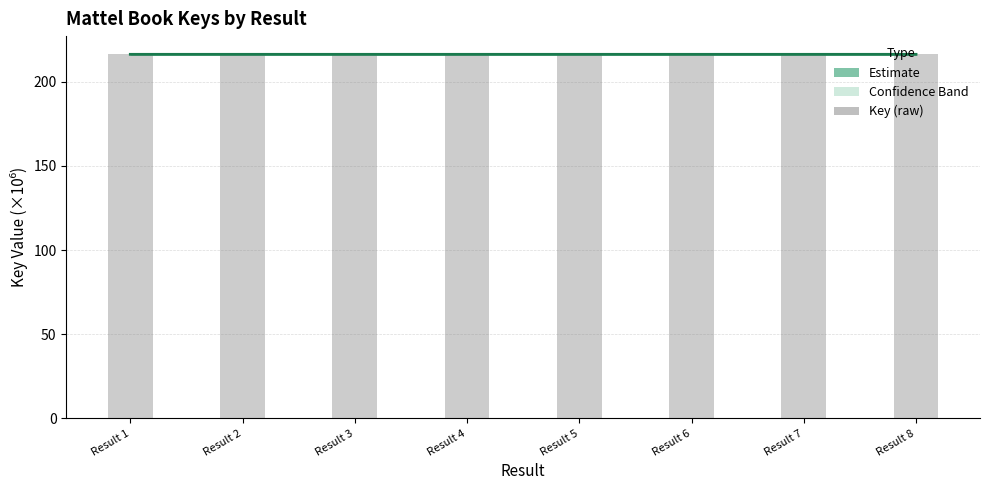

At which label does Key (×10⁶) reach its minimum?

Result 6